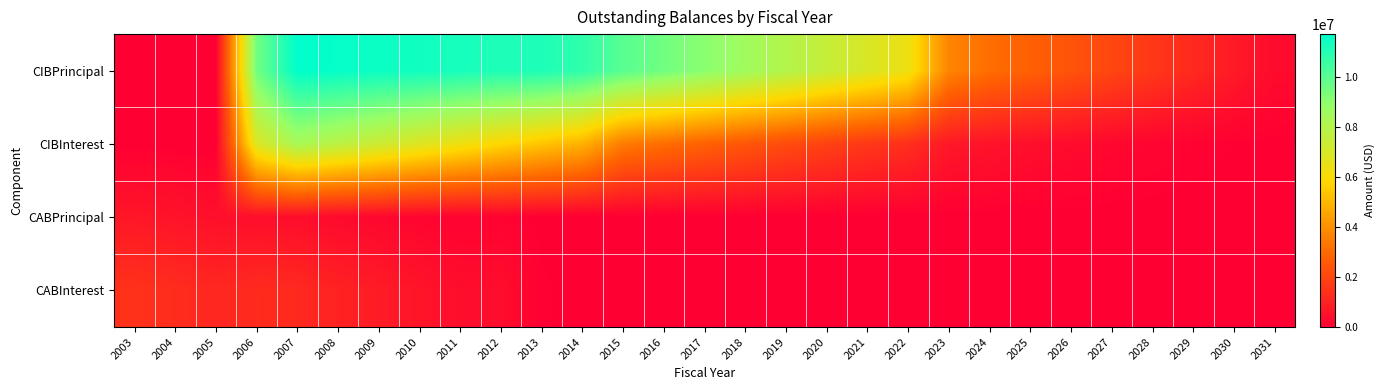

Rank the series at 2021 from lowest to highest value.

CABPrincipal, CABInterest, CIBInterest, CIBPrincipal